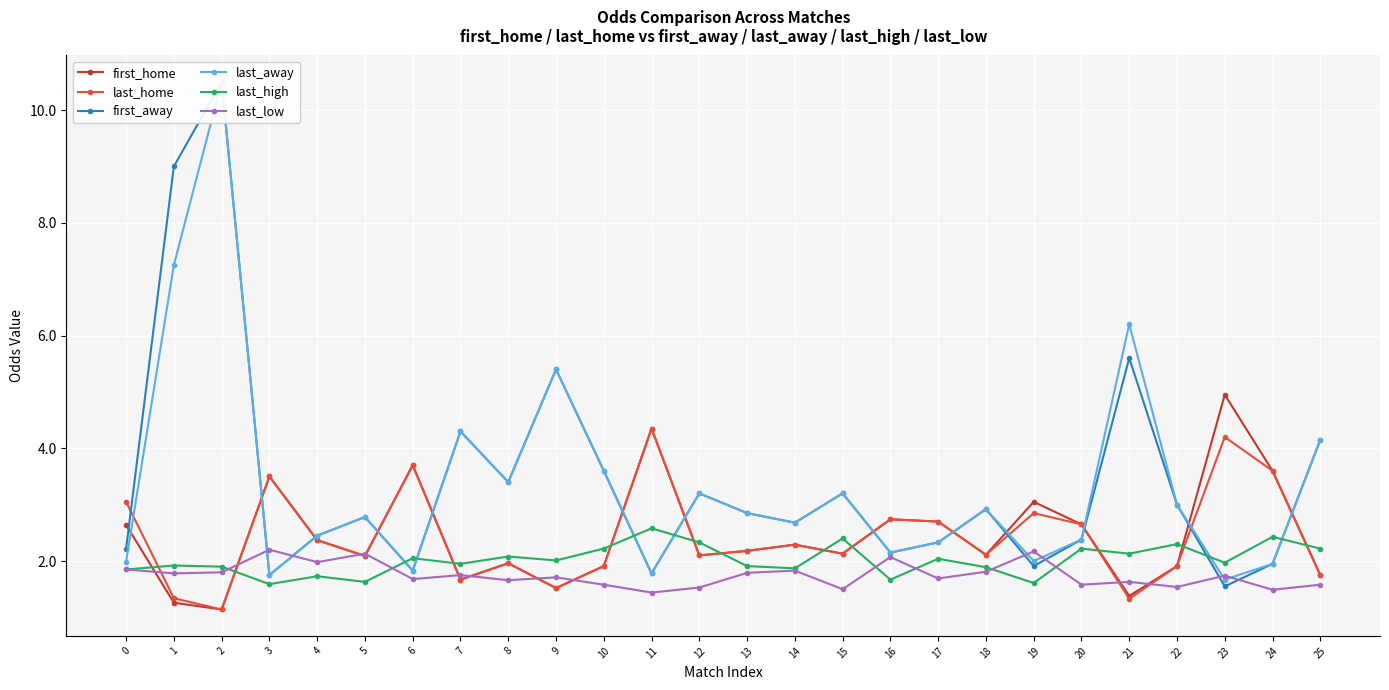

What is the maximum value for last_low?

2.2